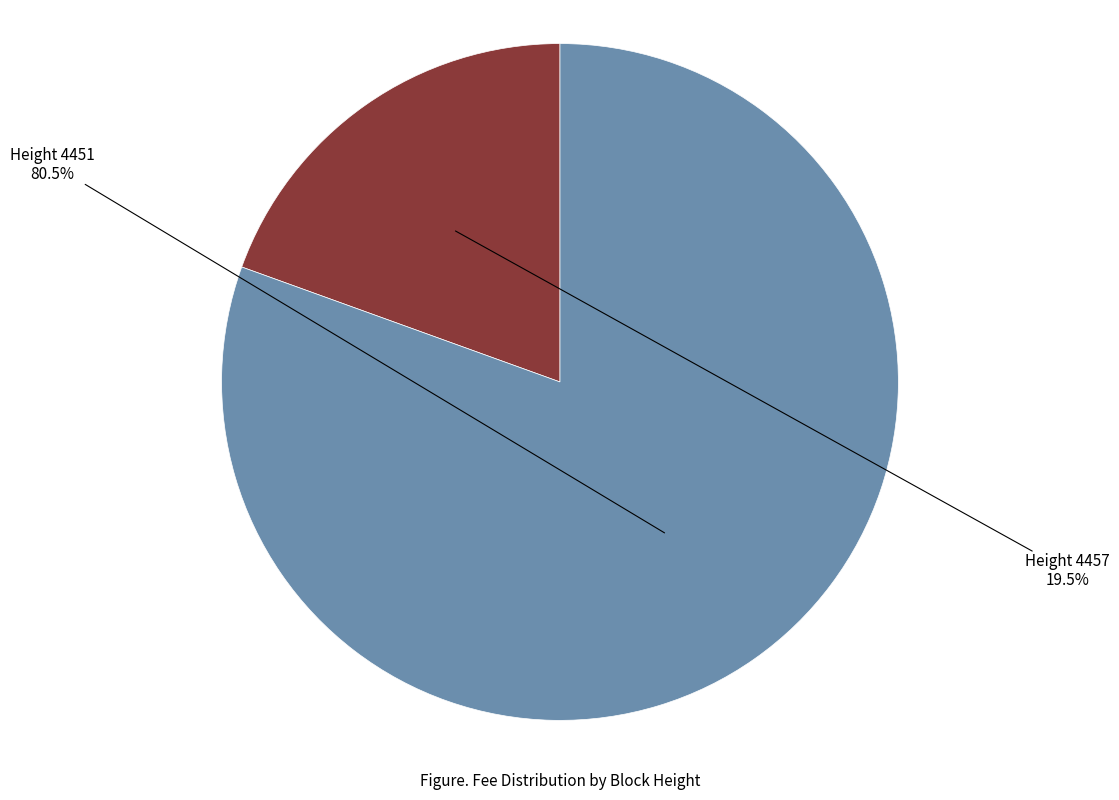

Is there a majority slice in this chart?

Yes